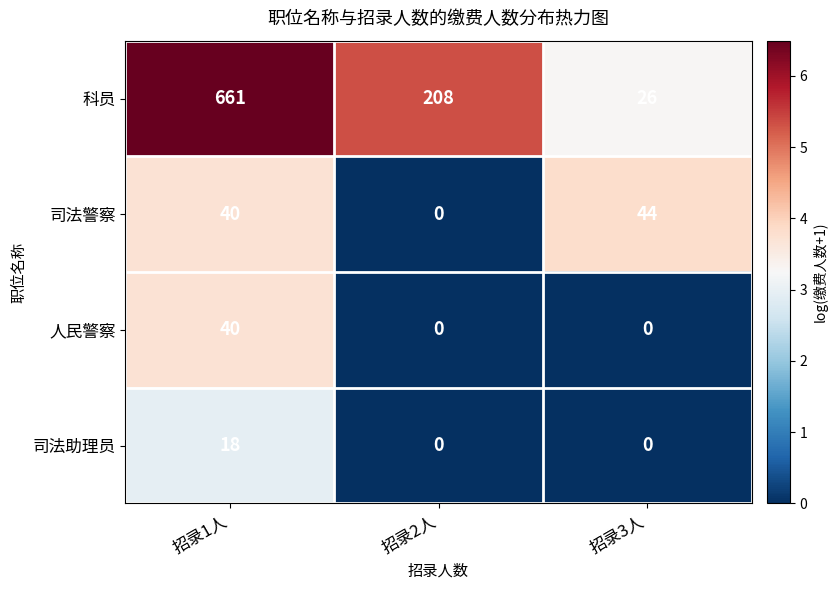

Is it true that 司法警察 equals 20 at 招录1人?

False